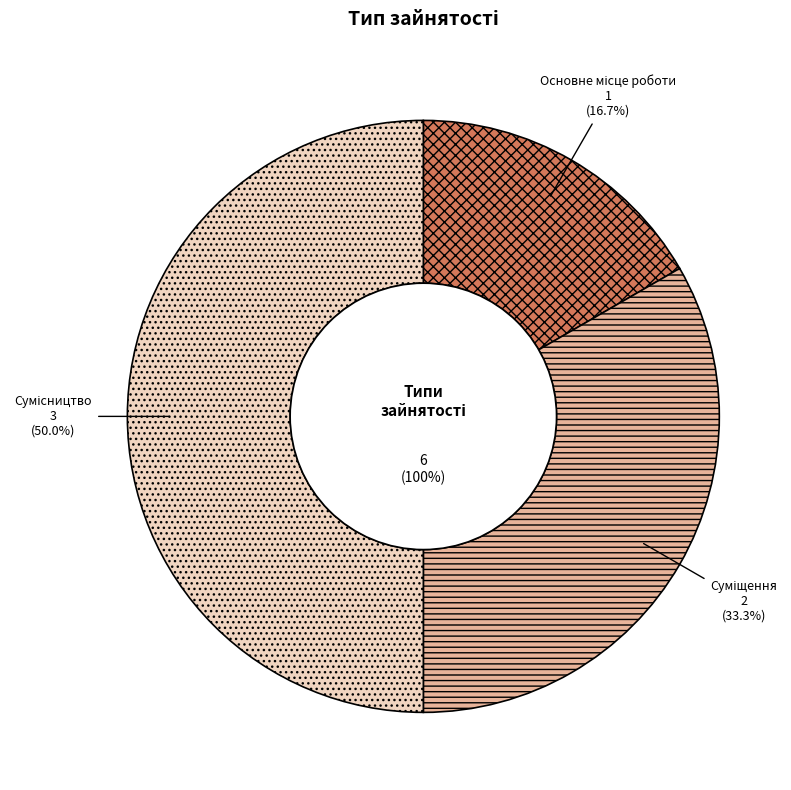

To the nearest percent, what portion does Сумісництво represent?

50%